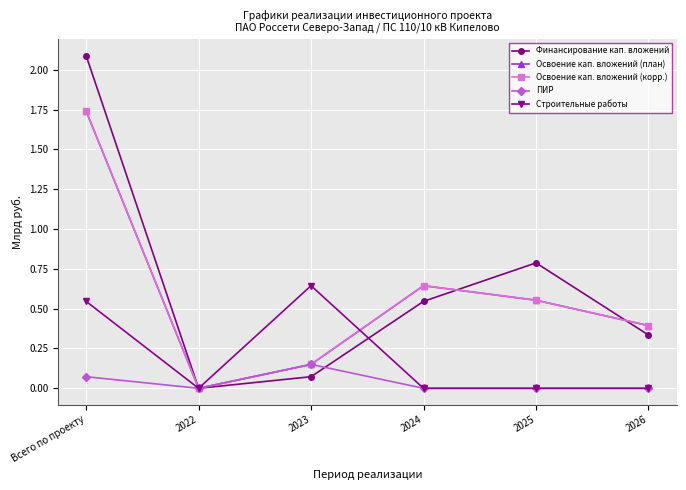

Rank the categories by Финансирование кап. вложений value from highest to lowest.

Всего по проекту, 2025, 2024, 2026, 2023, 2022